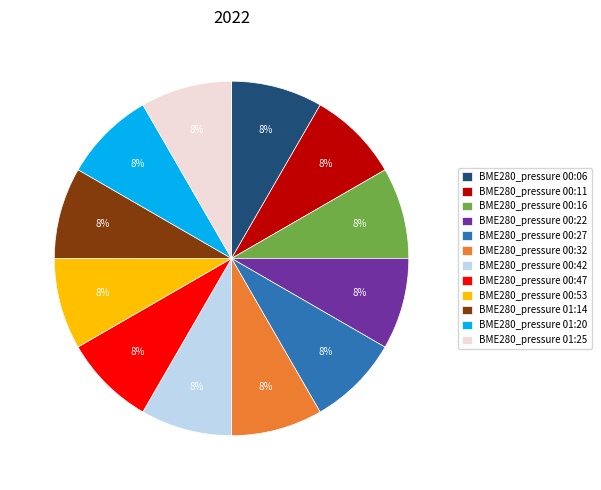

To the nearest percent, what percentage of the pie is BME280_pressure 00:22?

8%